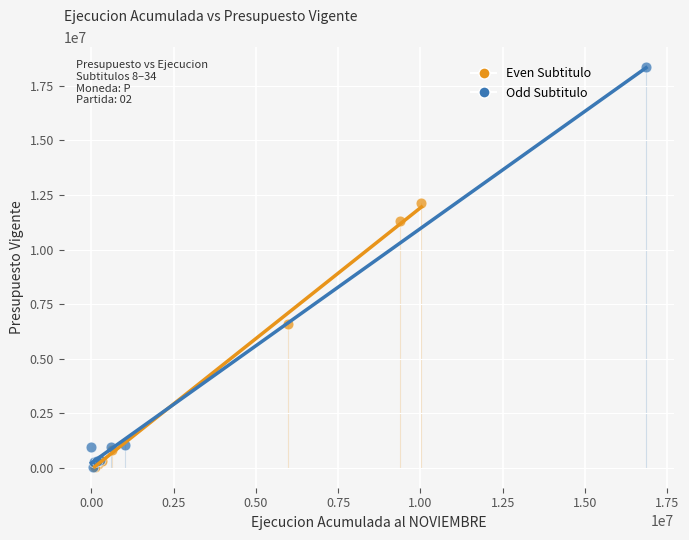

Which series has the largest Y range (max minus min)?

Odd Subtitulo